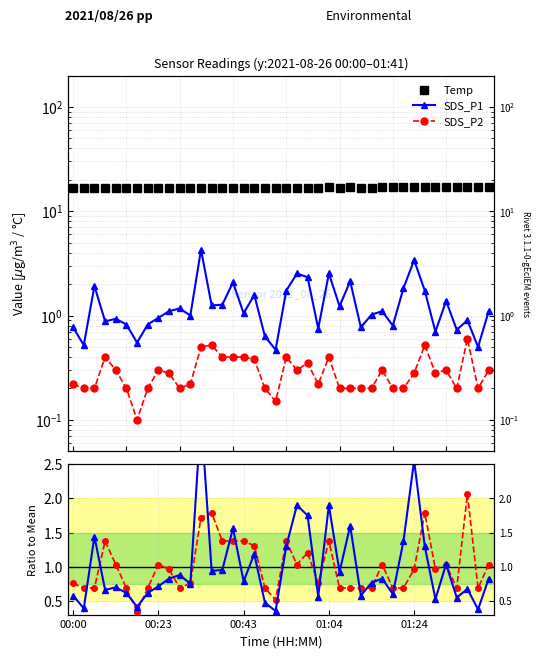

Does the chart have visible grid lines?

Yes